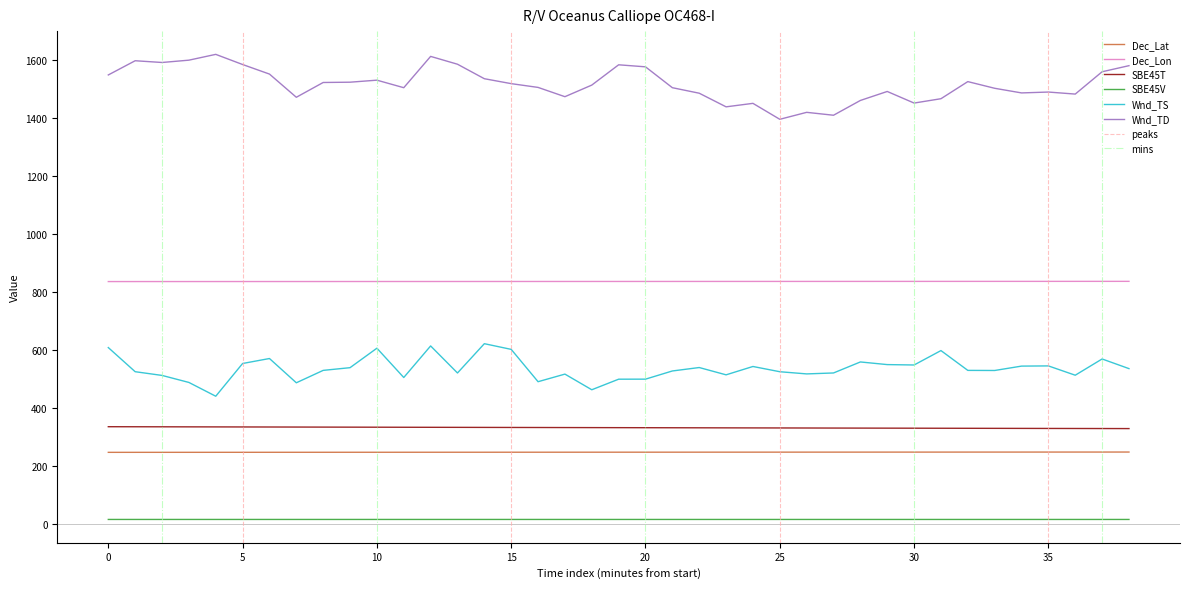

Is the value of SBE45V at 35 greater than the value of Dec_Lon at 15?

No